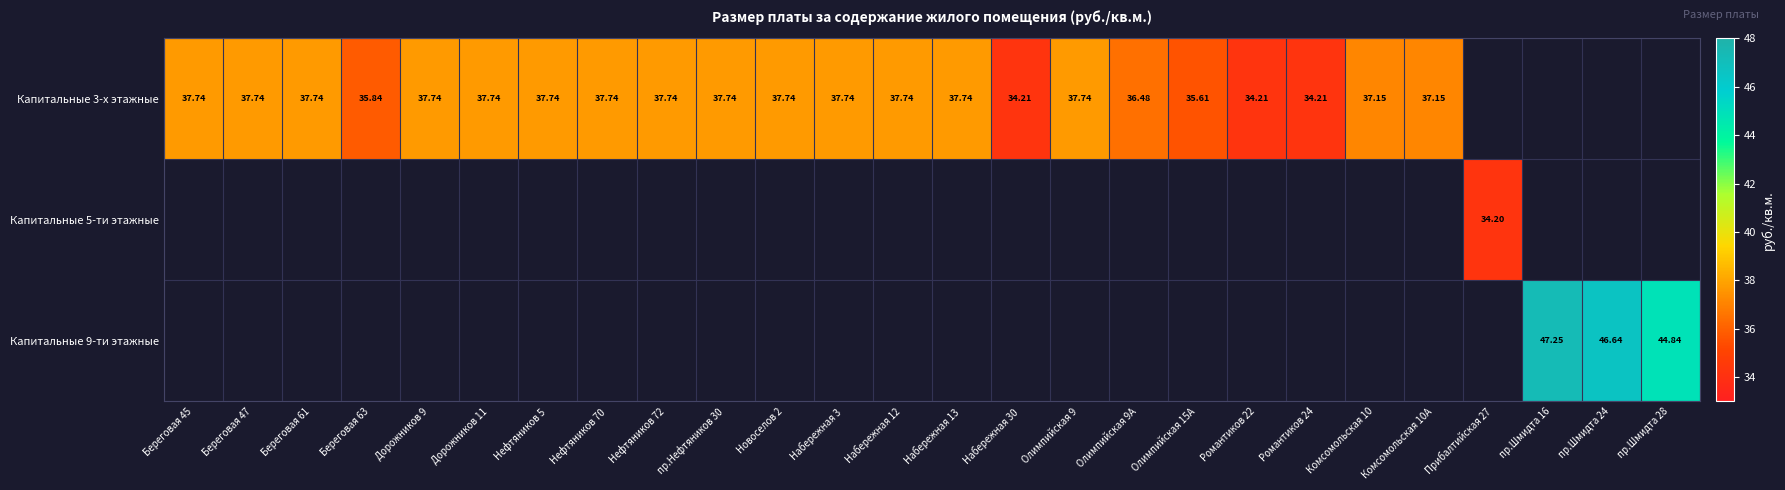

True or false: Капитальные 3-х этажные has a value of 24.0 at Прибалтийская 27.

False